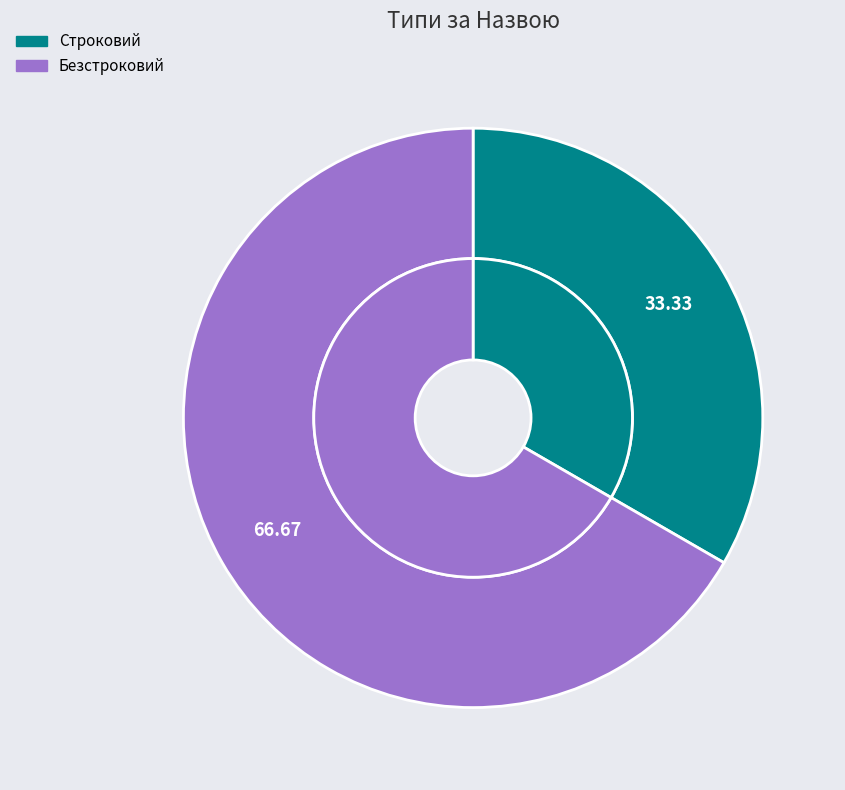

Does any single category account for the majority?

Yes